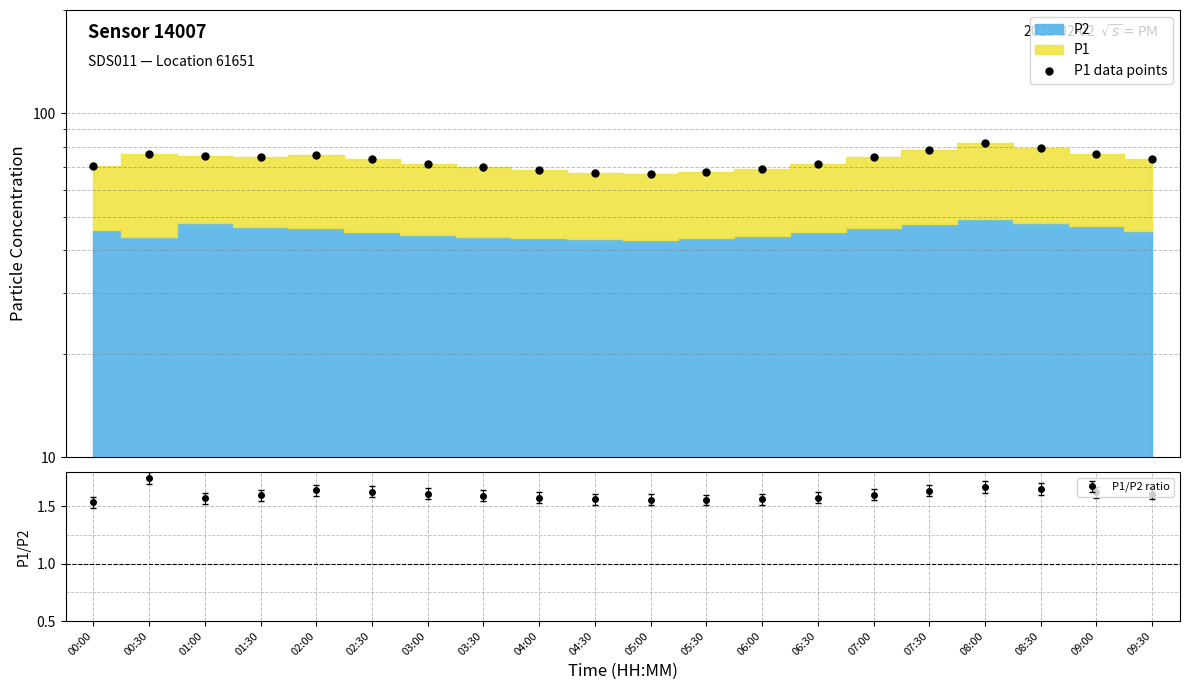

What is the value of the 6th point from the left?

73.5